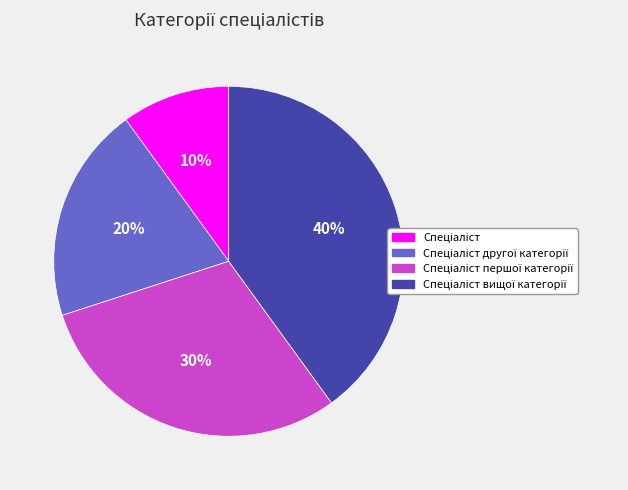

Is there any slice that represents more than half of the pie?

No